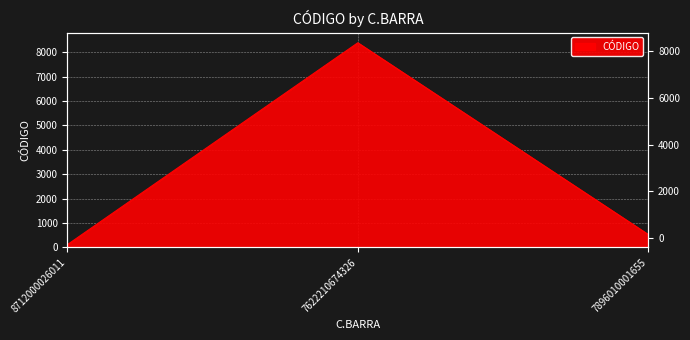

Rank the categories by value from lowest to highest.

8712000026011, 7896010001655, 7622210674326